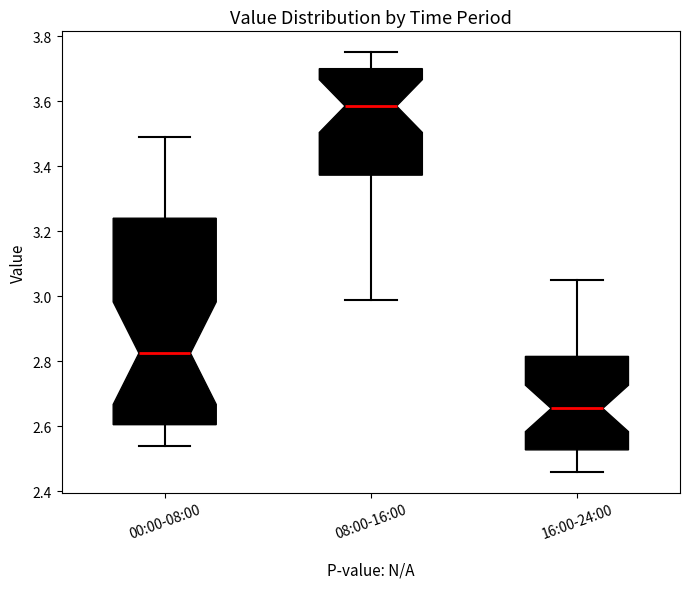

Which box's median line is the lowest?

16:00-24:00